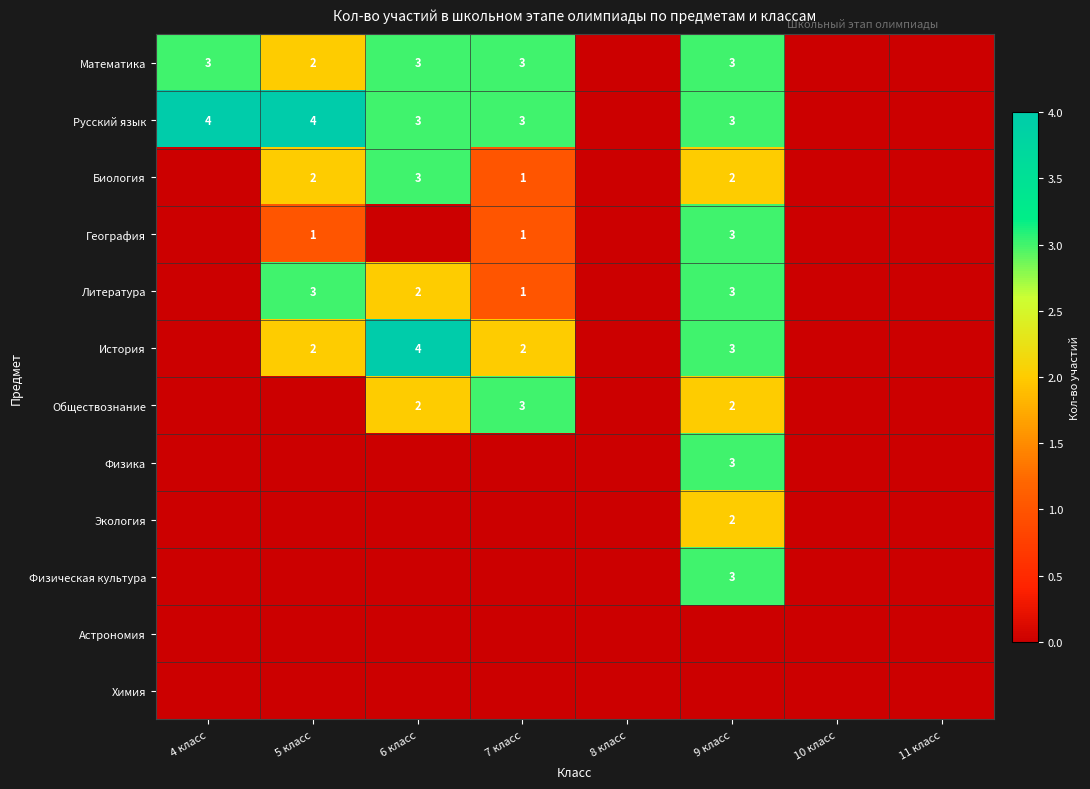

Is it true that Русский язык equals 3 at 9 класс?

True